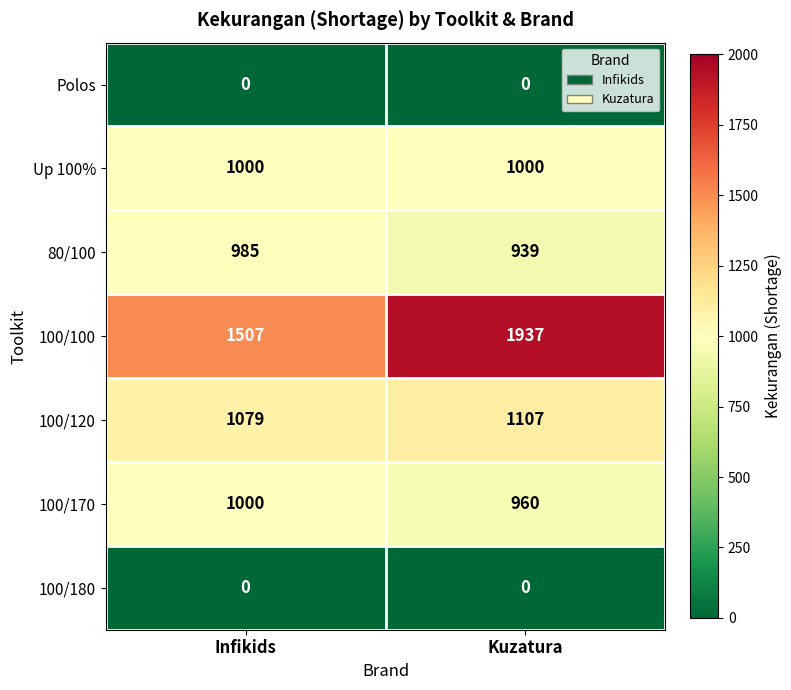

What is the maximum value shown in the chart?

1937